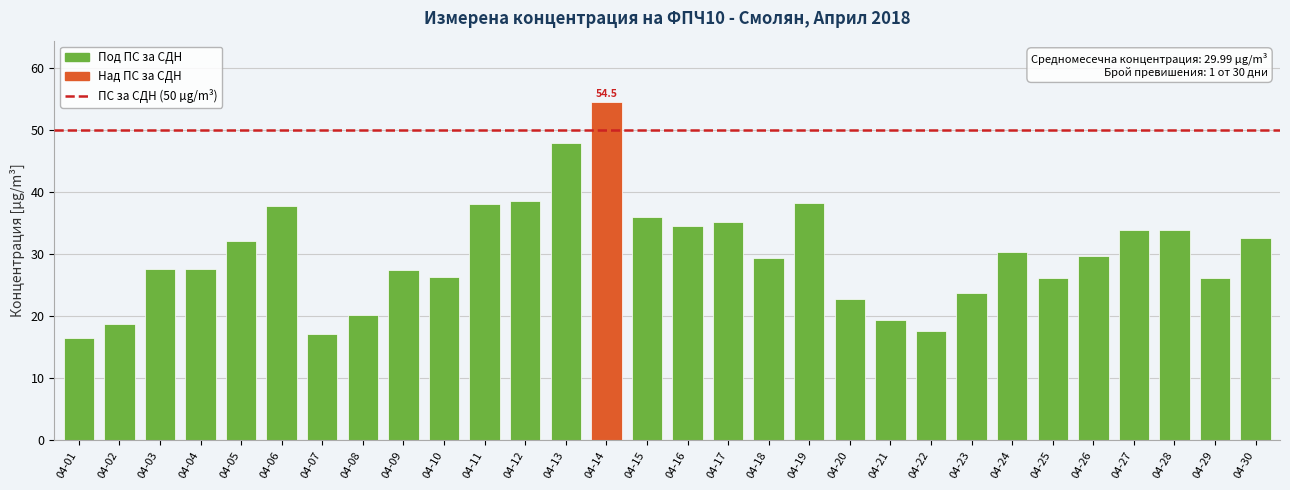

Which category has the lowest value across all series?

04-01